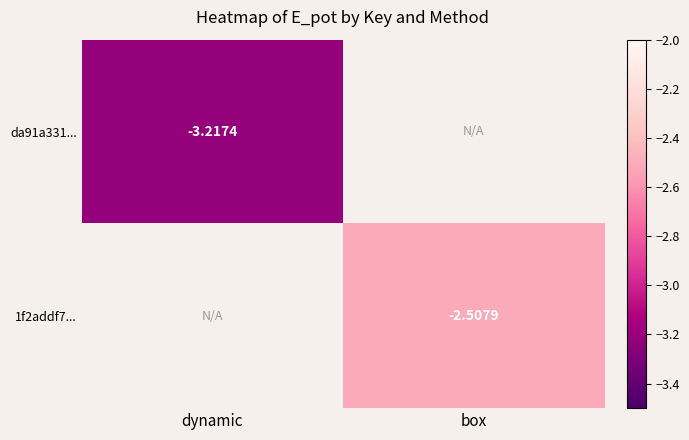

Which label corresponds to the smallest value in the chart?

dynamic